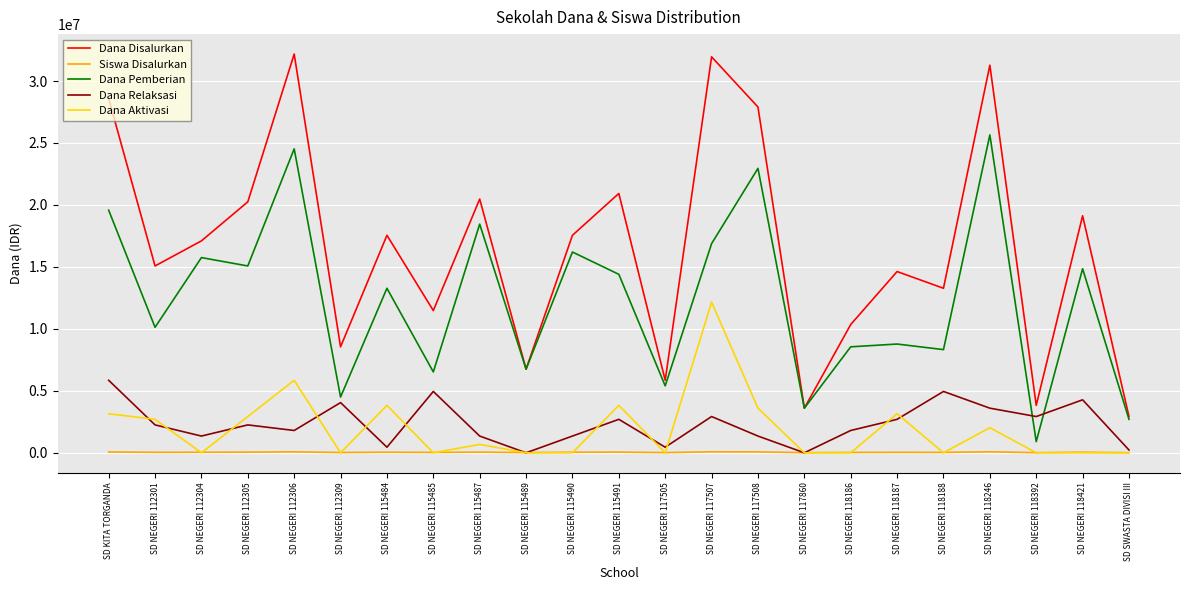

Between SD NEGERI 112301 and SD NEGERI 117860, which series saw the biggest shift?

Dana Disalurkan